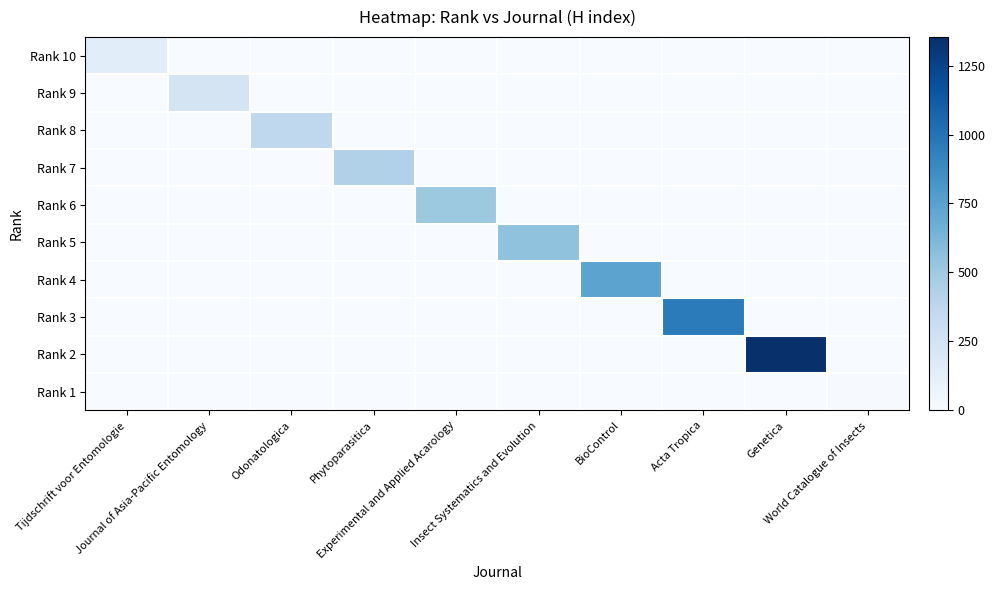

At which category is the sum across all series the highest?

Genetica